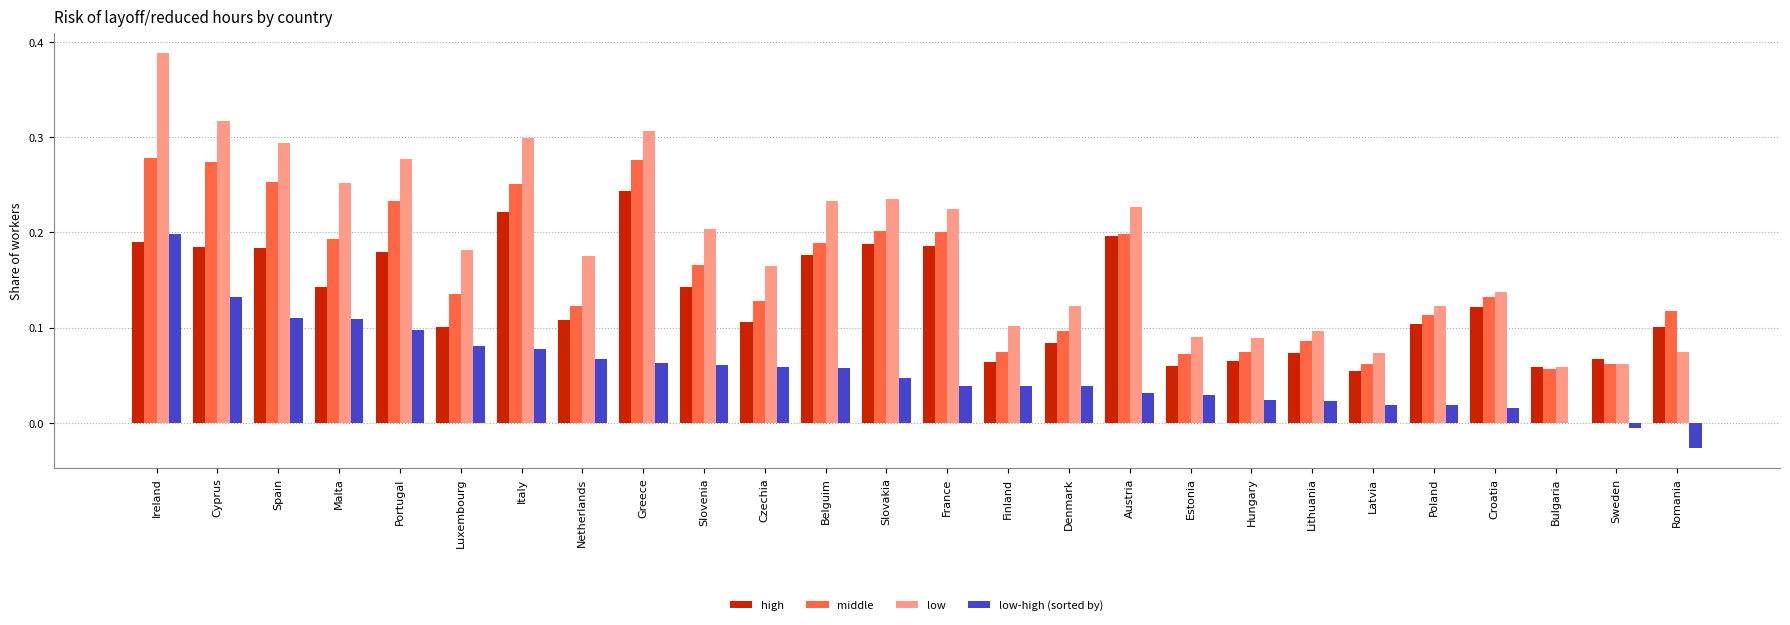

The middle series shows 0.2 at Portugal. True or false?

True